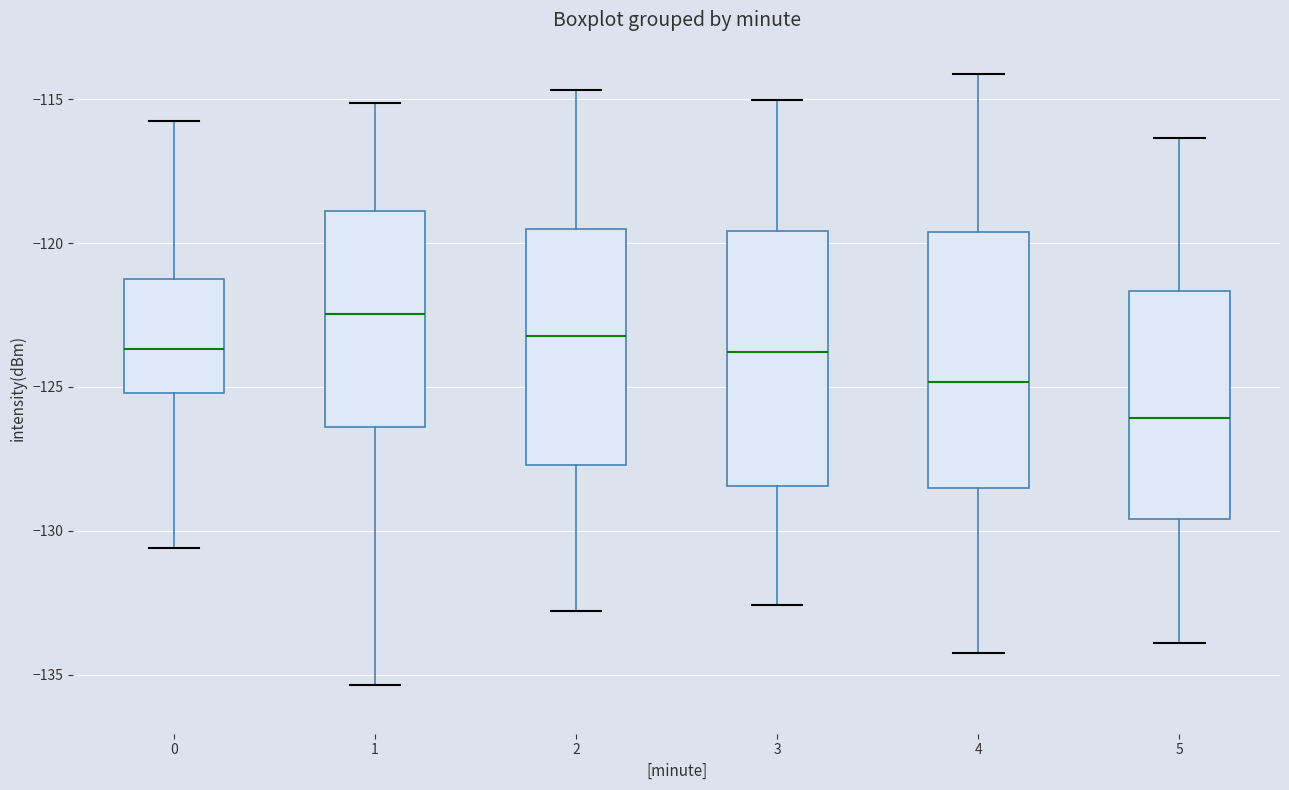

Where is the upper edge of the box at x = 1 on the y-axis? The values are not printed on the chart, so give them approximately, as read against the axis.

-119.0